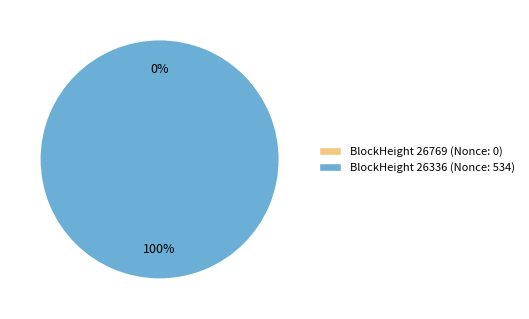

Count the number of slices in the pie.

2